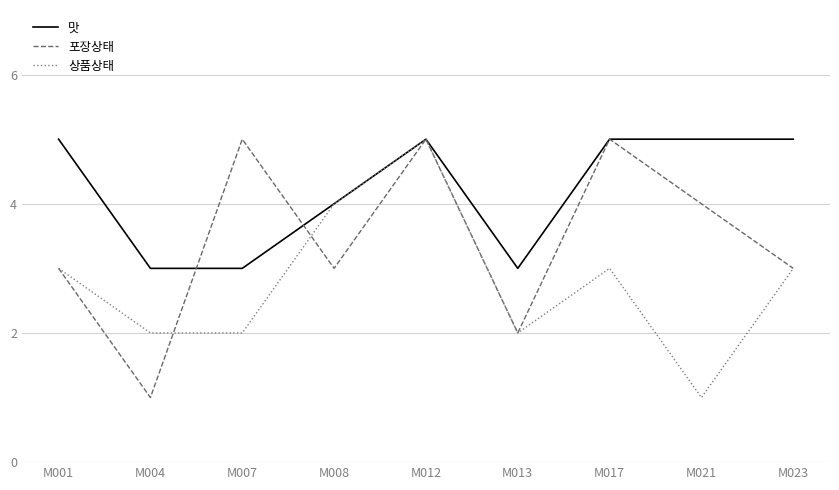

What is the spread (max minus min) of values at M021?

4